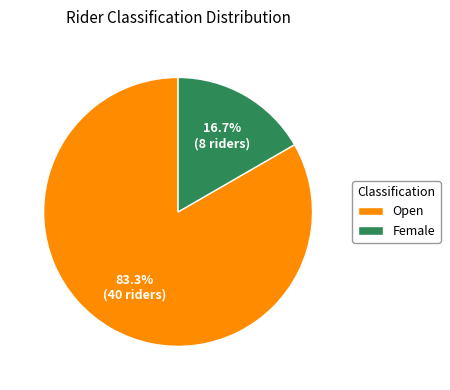

Does Open account for over 50% of the chart?

Yes